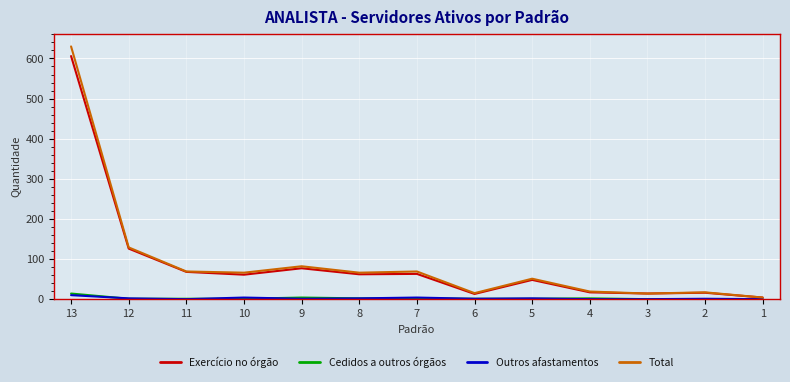

What is the greatest value displayed?

630